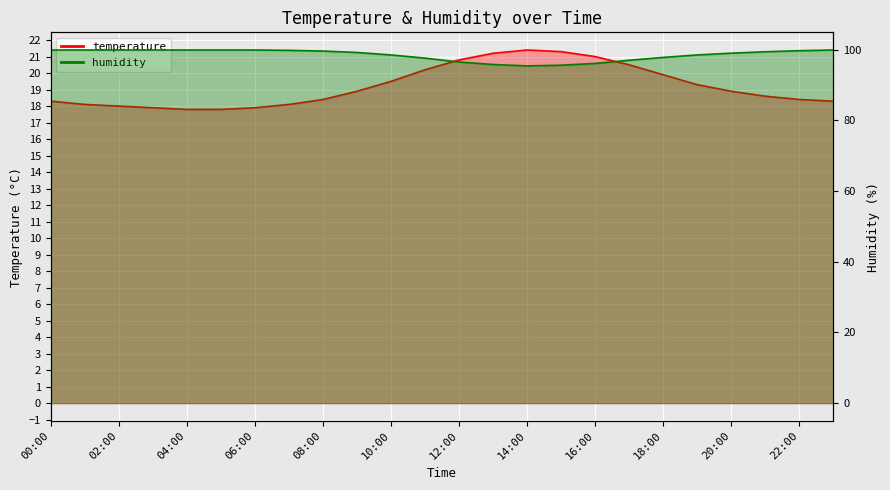

What is the label of the 5th point from the right?

19:00